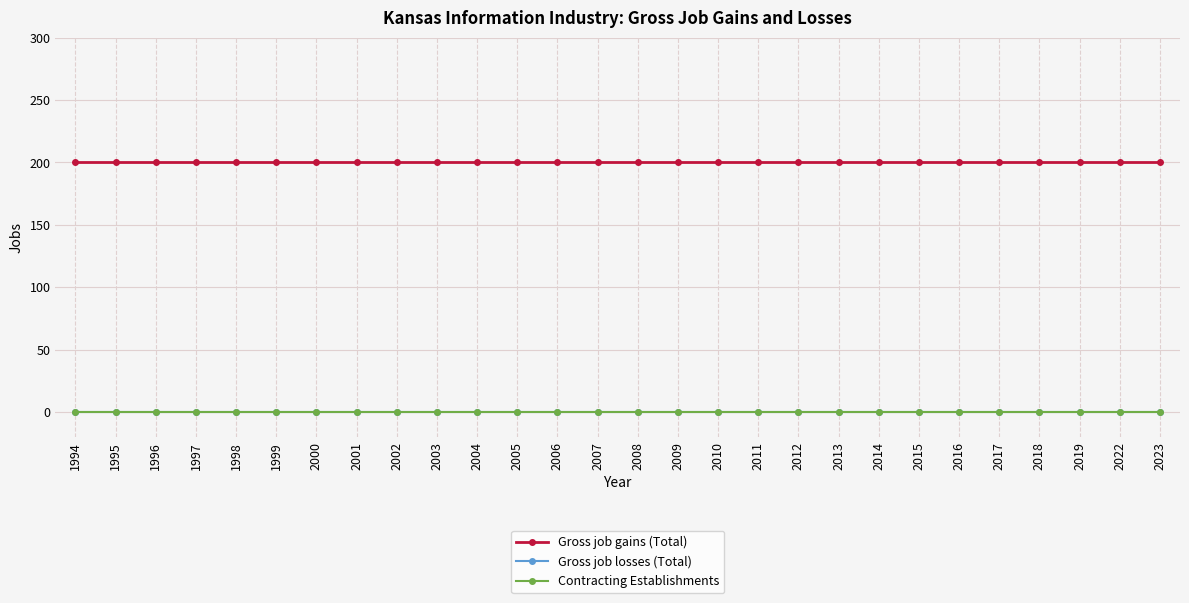

Is this an area chart (filled region under the line)?

No